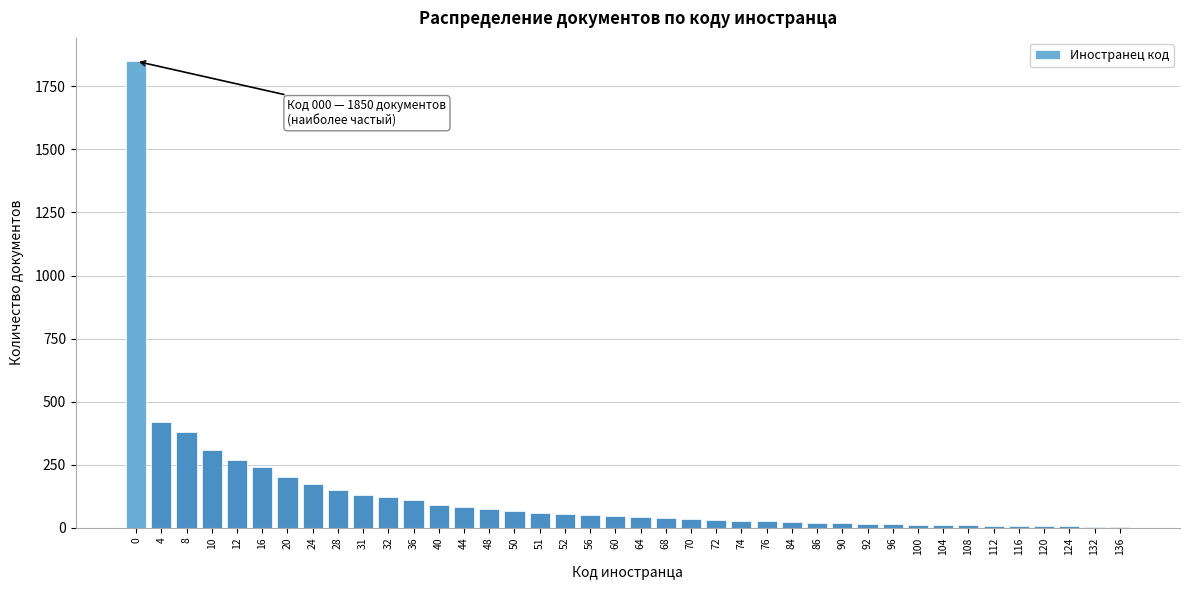

What is the ratio of the value at 24 to the value at 50?

2.7